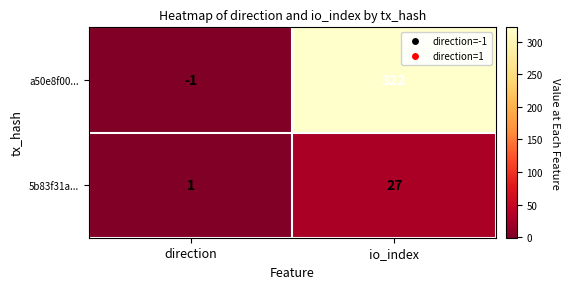

Reading left to right, transcribe all the data shown in this chart.

a50e8f00...: -1	322
5b83f31a...: 1	27